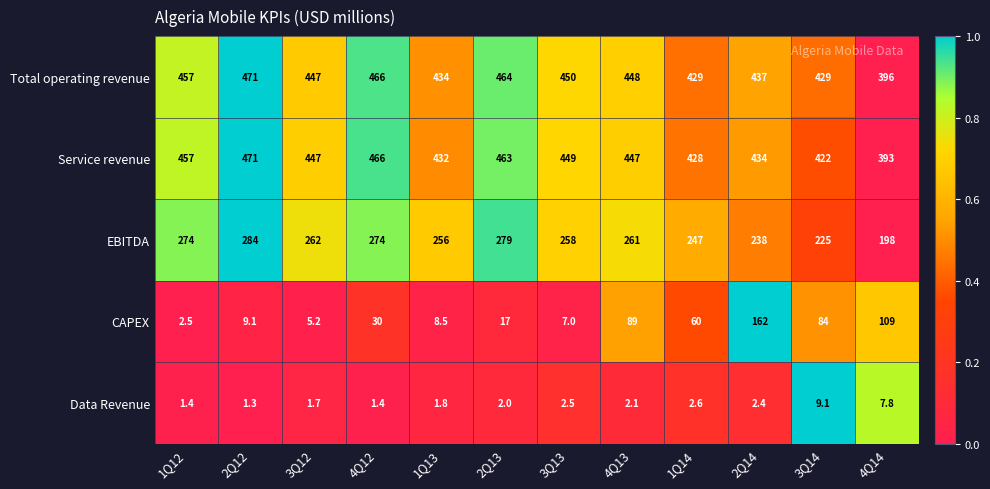

At which category is the sum across all series the highest?

2Q14